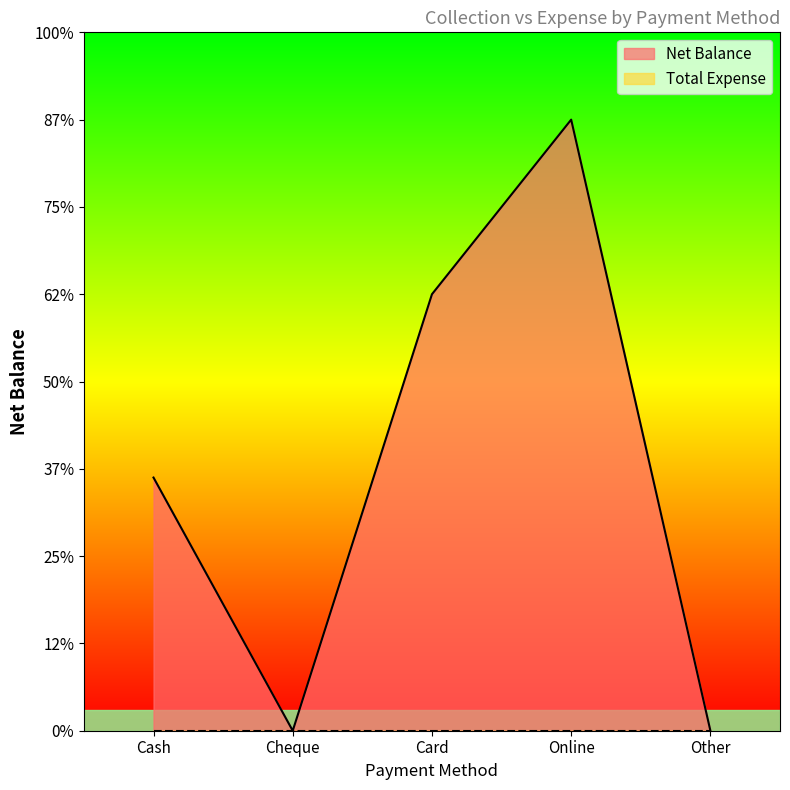

Reading right to left, extract all data points from this chart.

Other=0	Online=35000	Card=25000	Cheque=0	Cash=14500